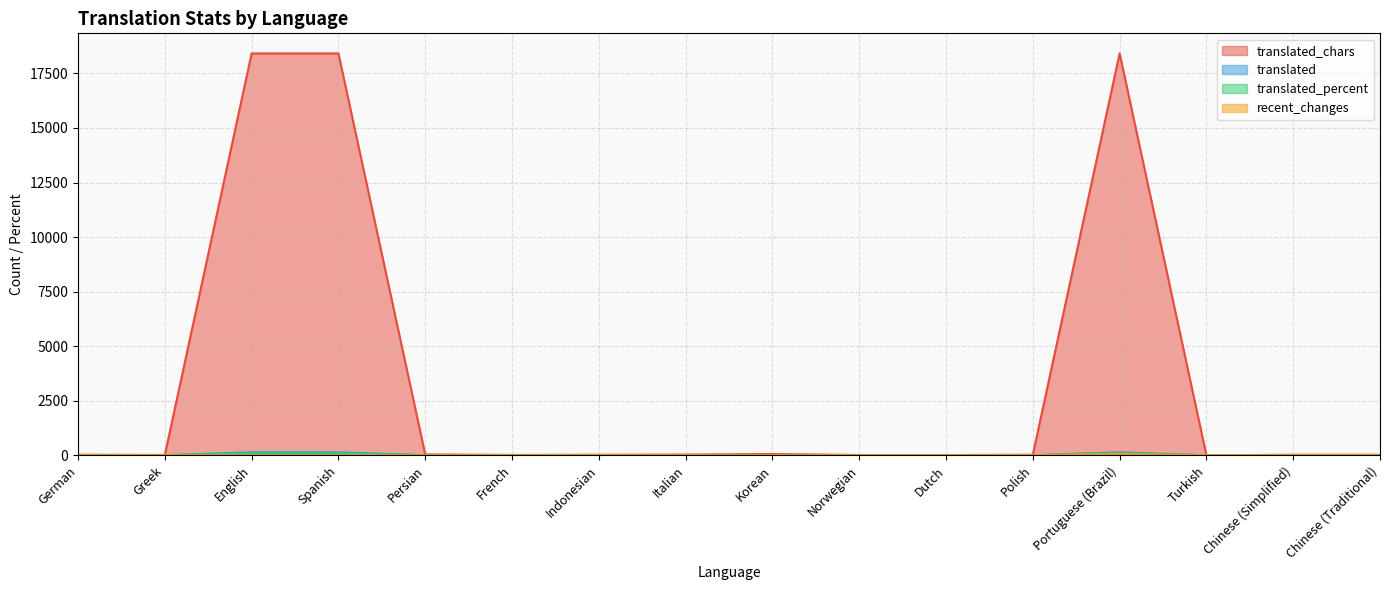

At which category does recent_changes reach its first local peak?

Greek